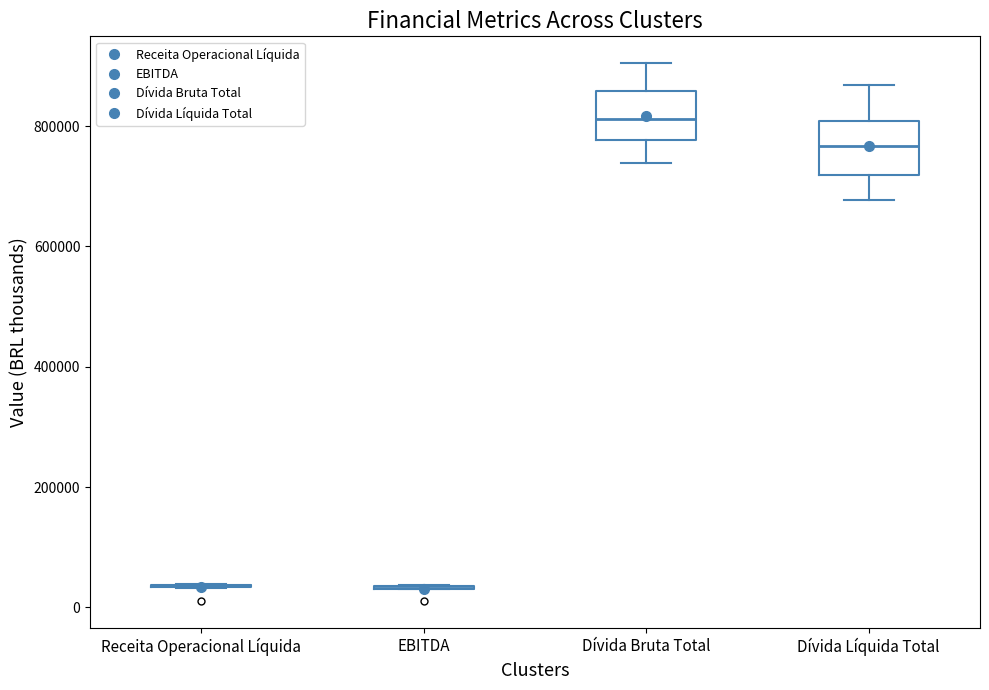

Reading left to right, read every box against the y-axis: the position of its median line, the range the box covers, and the ends of its whiskers. The values are not printed on the chart, so give them approximately, as read against the axis.

Receita Operacional Líquida: box collapsed to a line at 40000, whiskers 40000 to 40000
EBITDA: box collapsed to a line at 40000, whiskers 40000 to 40000
Dívida Bruta Total: median 820000, box 780000 to 860000, whiskers 740000 to 900000
Dívida Líquida Total: median 760000, box 720000 to 800000, whiskers 680000 to 860000